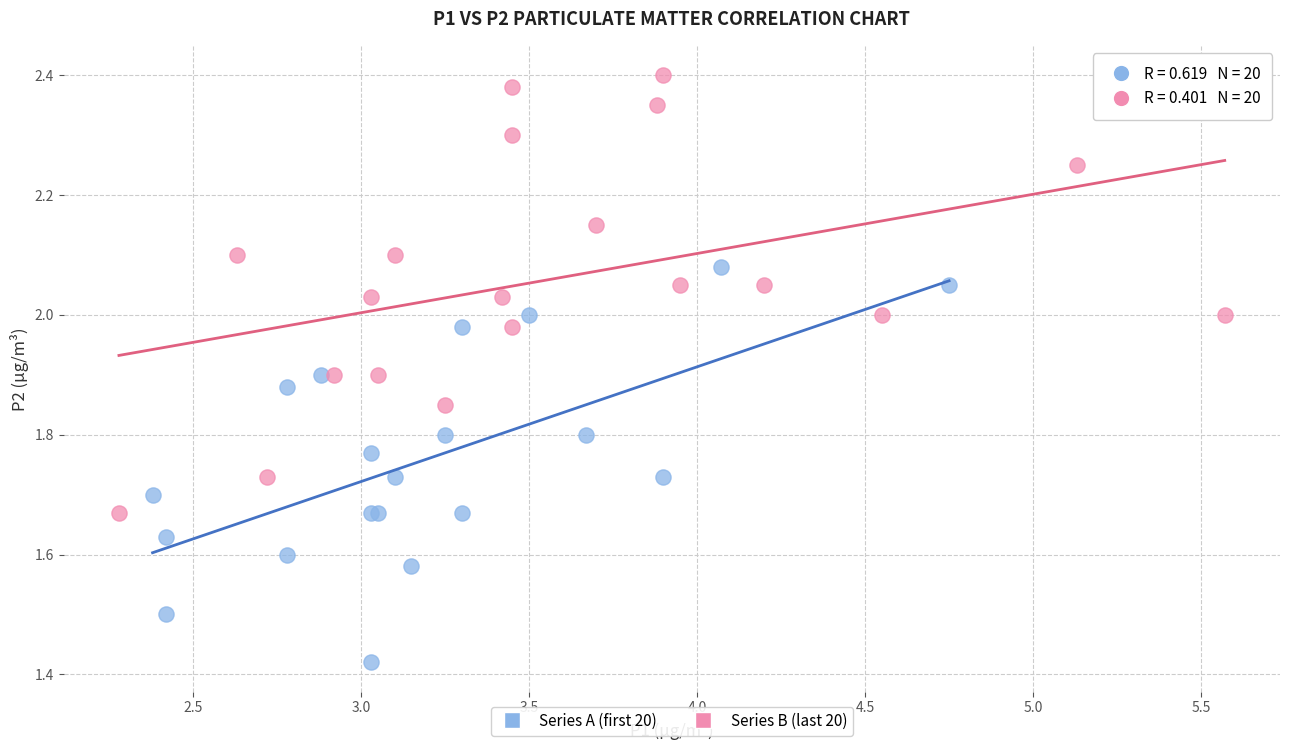

Which series has the widest spread of Y values?

Series B (last 20)